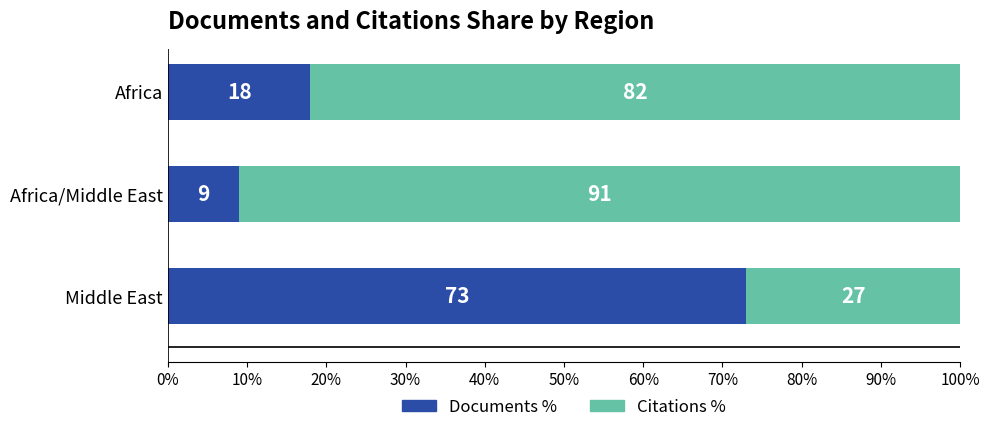

What is the total value across all series at Middle East?

100